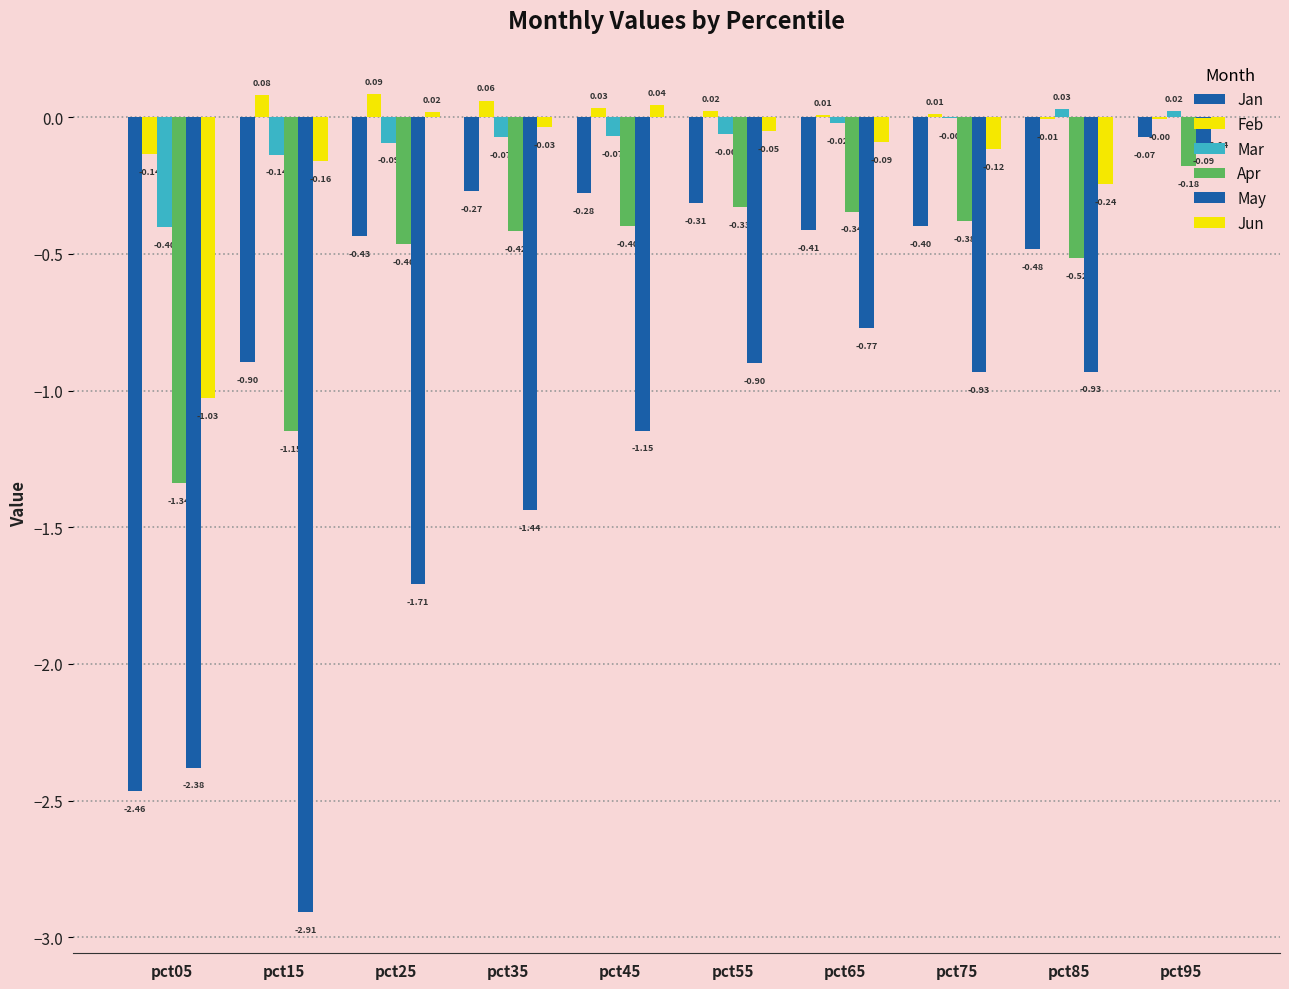

Are the bars grouped side by side (vs. stacked)?

Yes